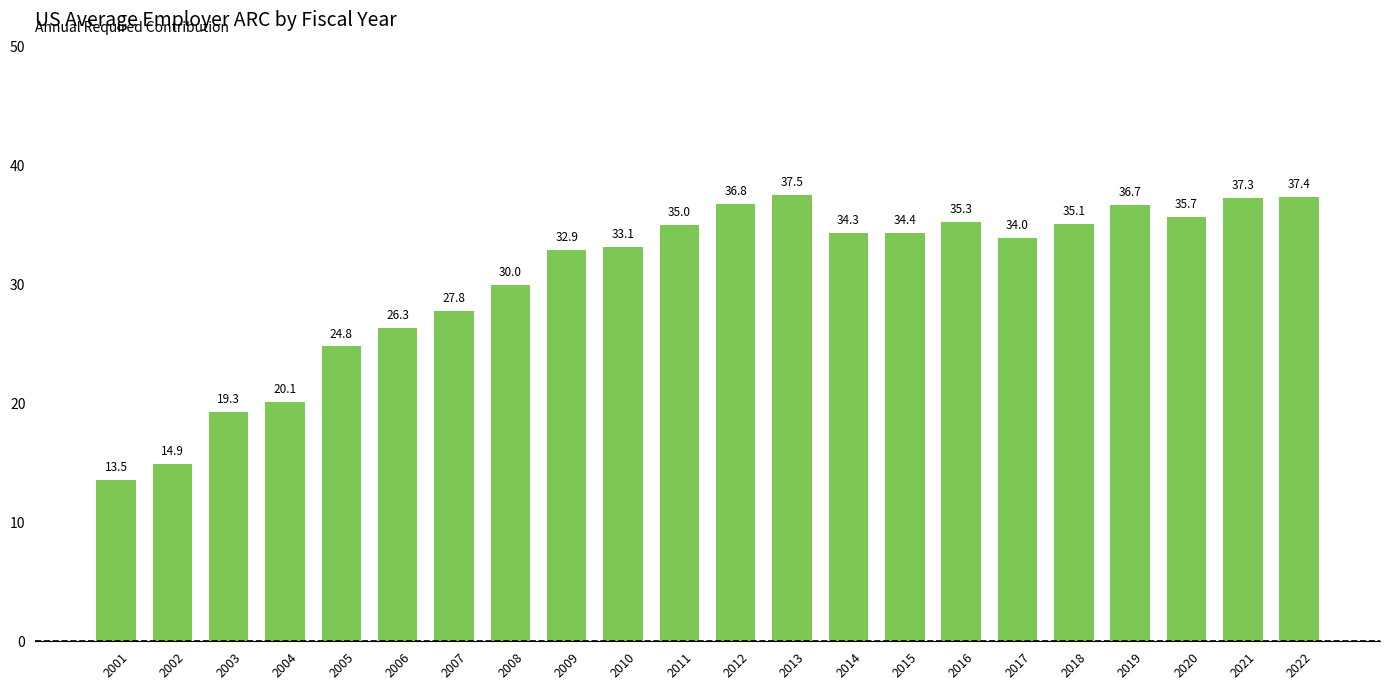

Is it true that the value at 2002 is 3.1?

False